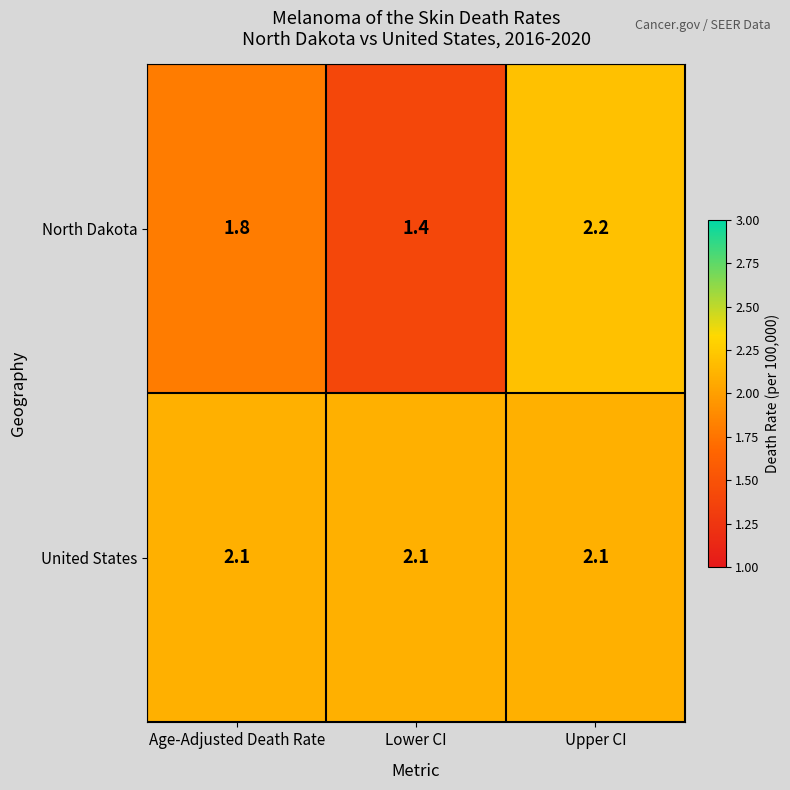

What is the spread (max minus min) of values at Lower CI?

0.7